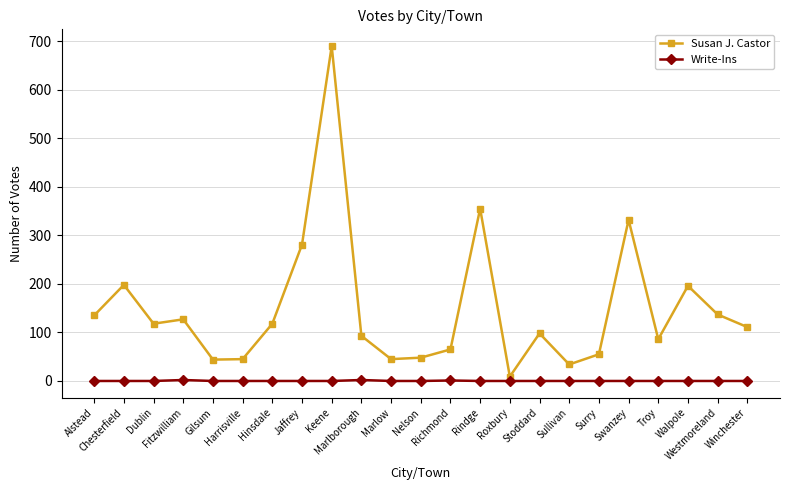

What is the sum of the Susan J. Castor values at Harrisville and Marlborough?

138